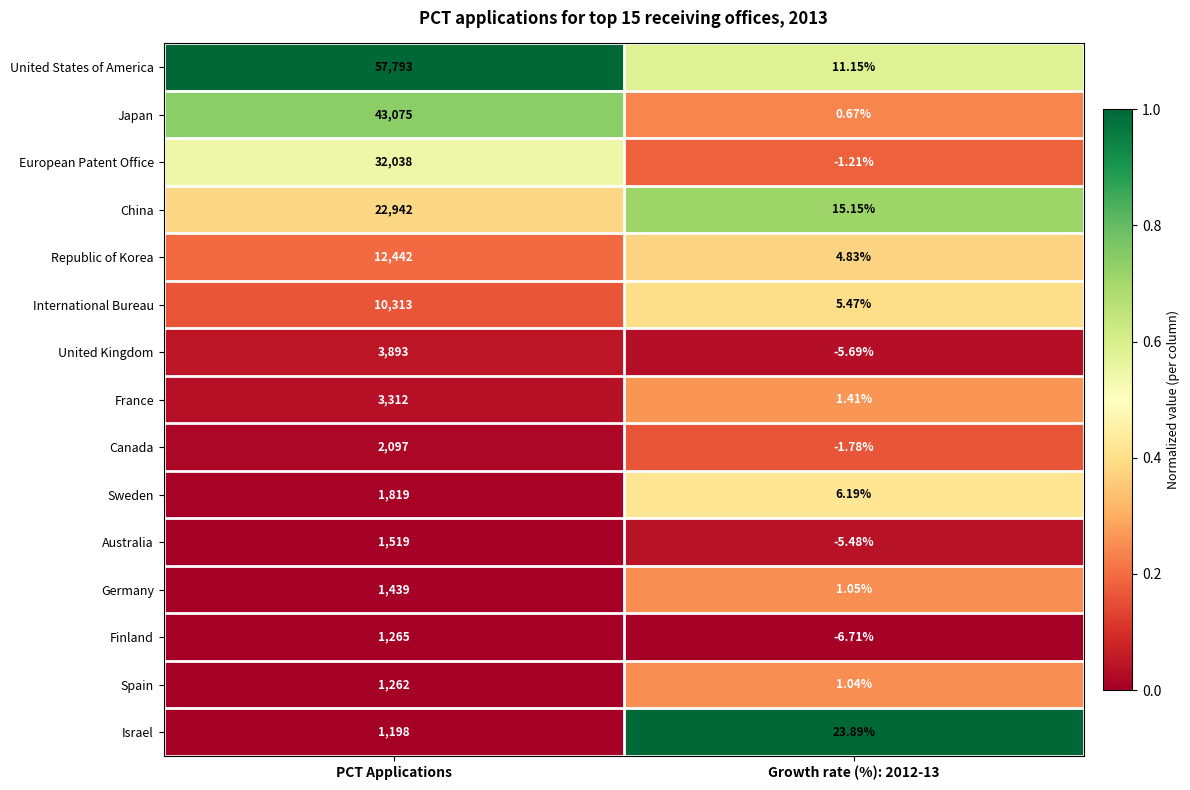

Is the value of France at PCT Applications greater than the value of Canada at PCT Applications?

Yes